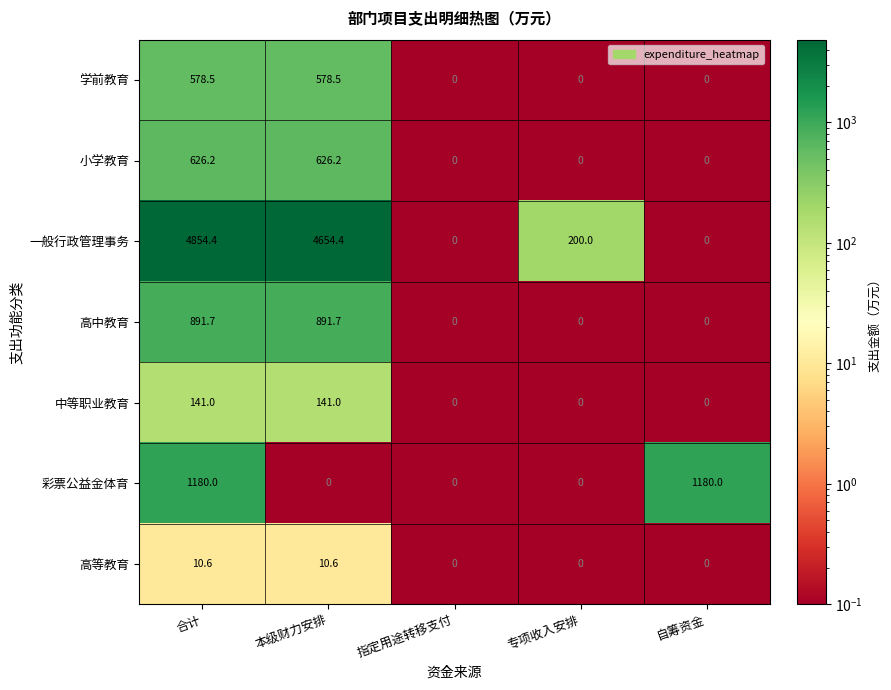

Read the 一般行政管理事务 value at 专项收入安排.

200.0